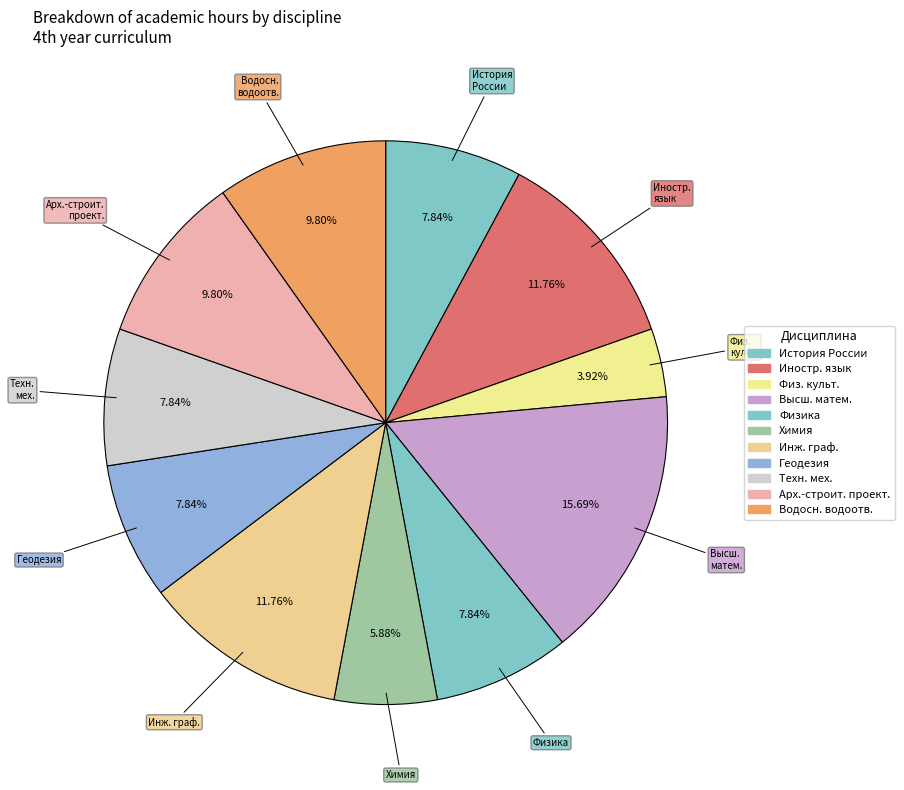

Rank the categories by value from highest to lowest.

Высшая математика, Иностранный язык, Инженерная и компьютерная графика, Основы архитектурно-строительного проектирования, Основы водоснабжения и водоотведения, История России, Физика, Инженерная геодезия, Основы технической механики, Химия, Физическая культура и спорт